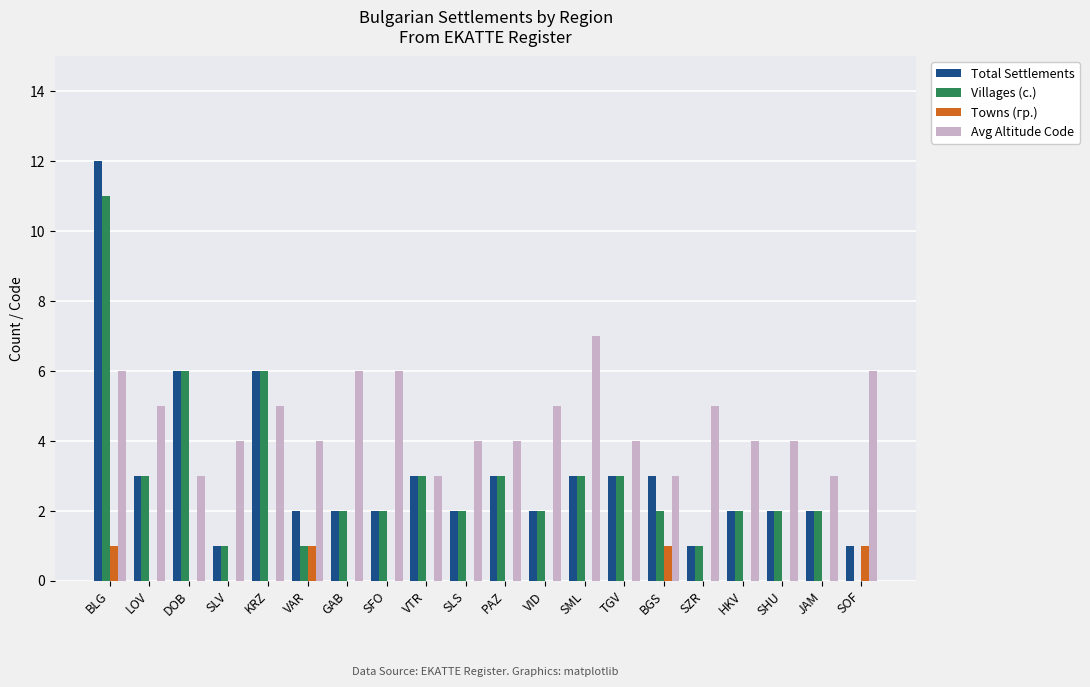

What is the total value across all series at SLS?

8